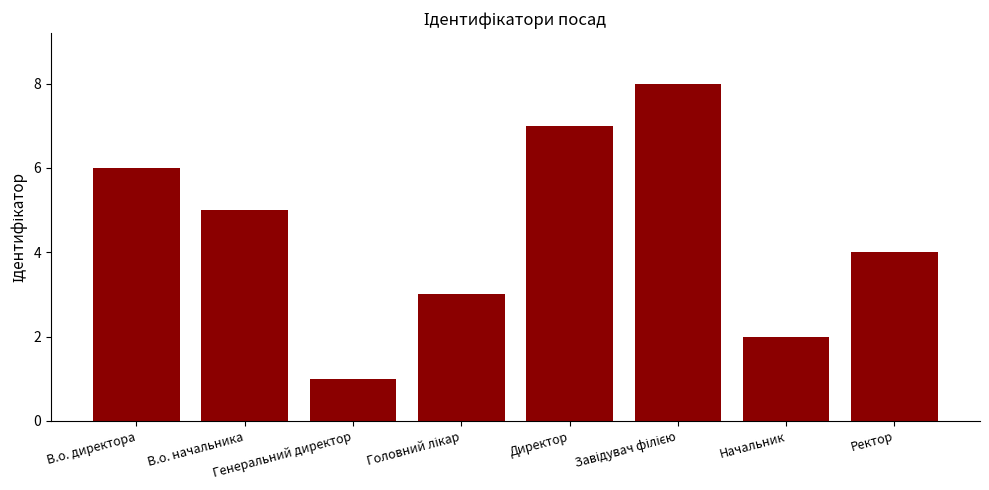

How many values are below 5?

4